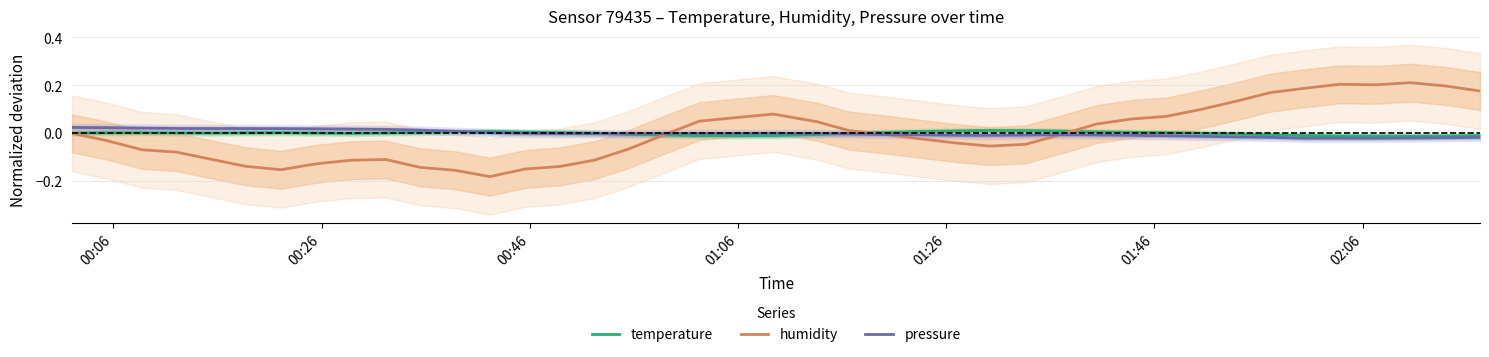

True or false: pressure and humidity cross at least once.

True